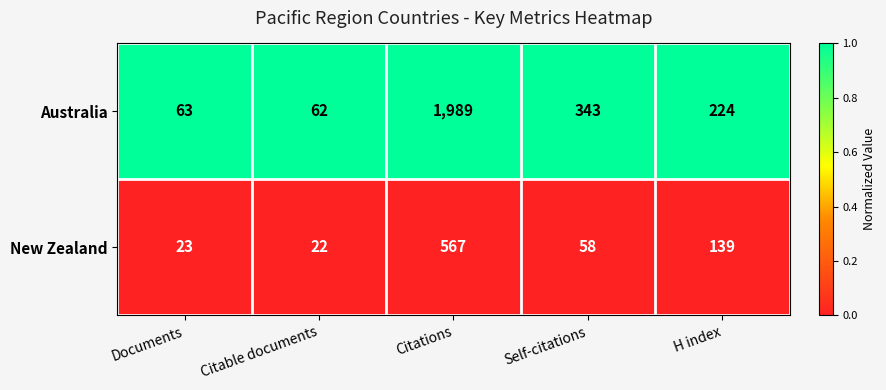

True or false: New Zealand has a value of 23 at Documents.

True